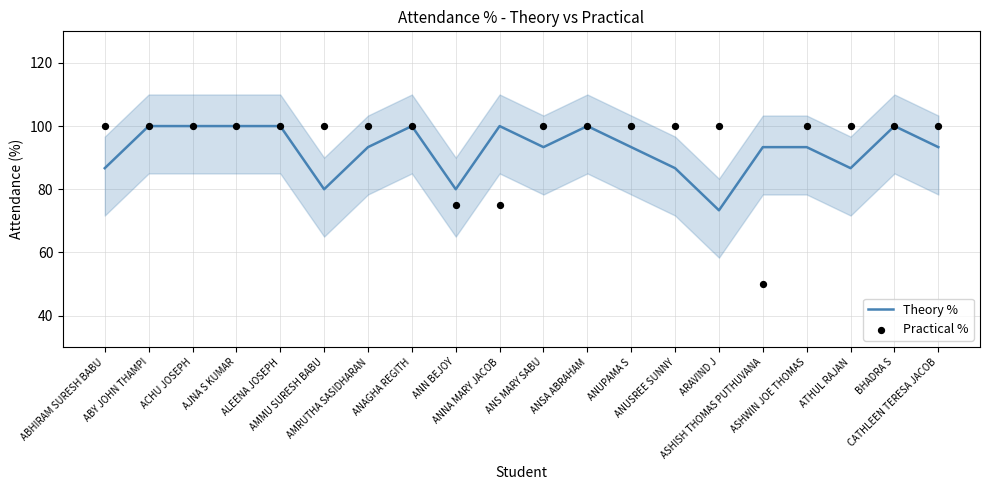

Is the value of Theory % at ACHU JOSEPH greater than the value of Practical % at AJNA S KUMAR?

No